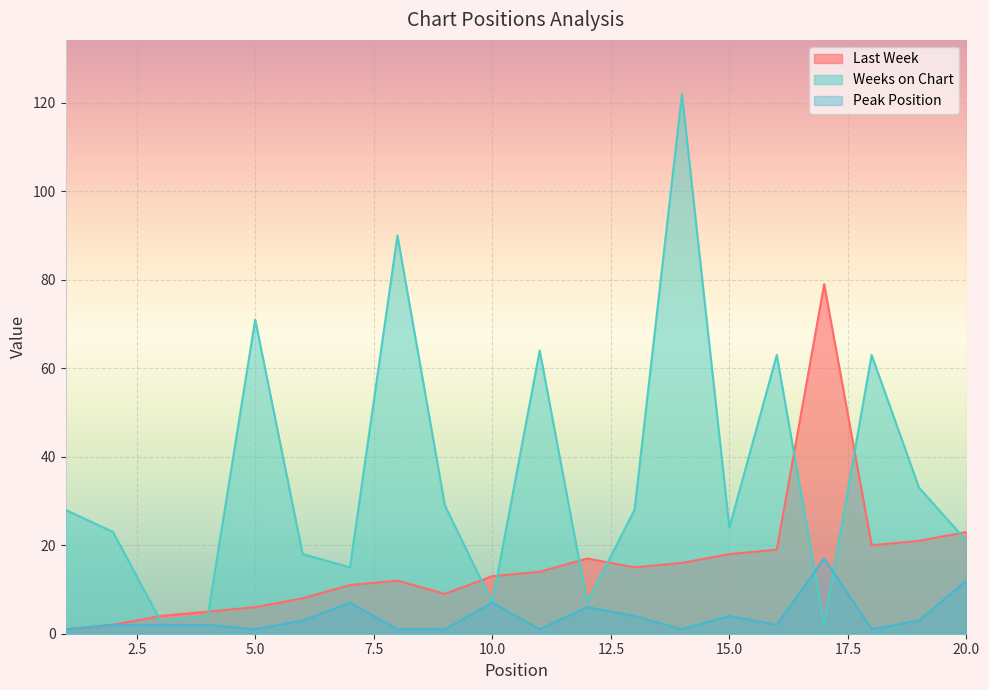

What is the difference between the highest and lowest values at 4?

3